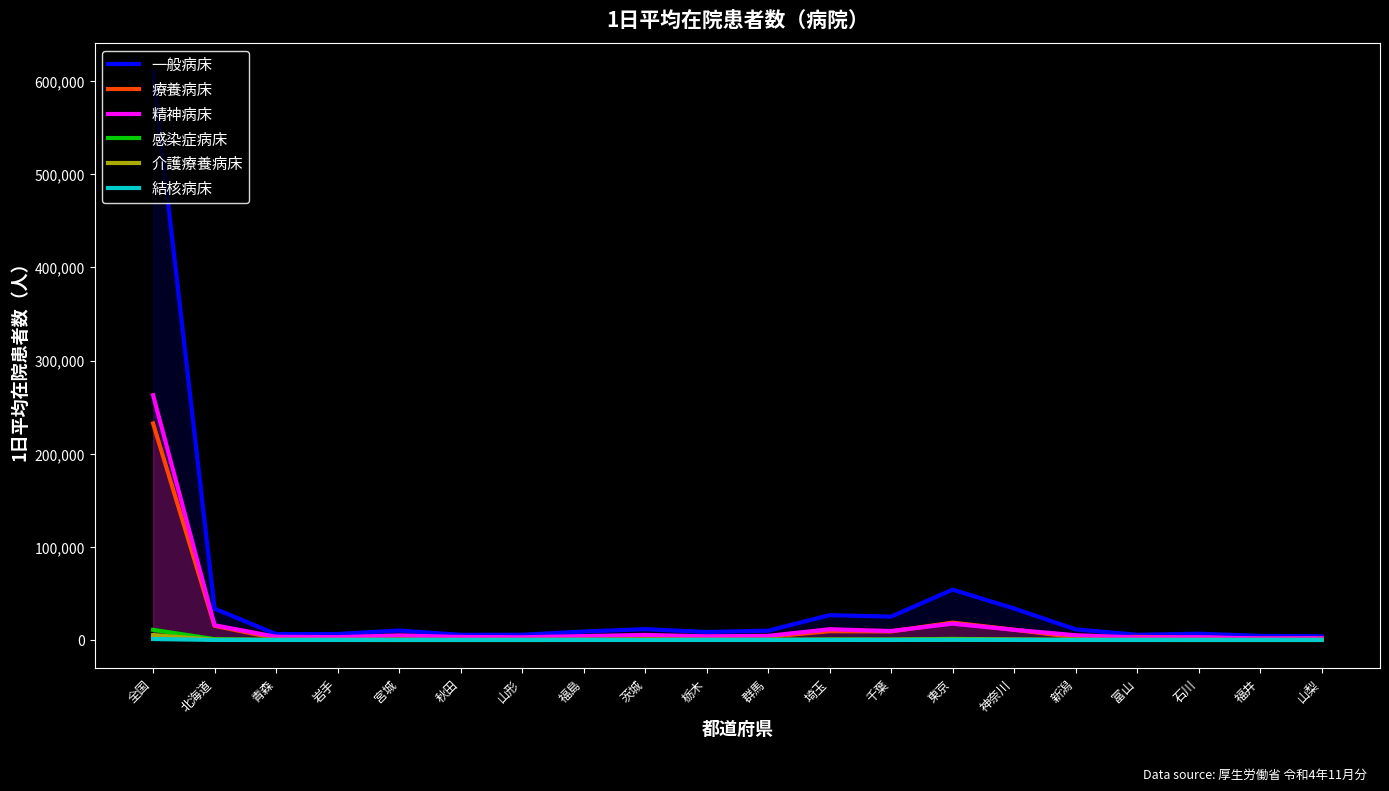

Reading left to right, extract all data points from this chart.

一般病床: 610512	33687	6311	6417	10153	5568	5597	9077	11643	8561	9985	26667	25095	54066	33842	11424	5571	6731	4391	3981
療養病床: 232502	15192	1825	1776	2633	1580	1684	2287	4225	3294	3360	9432	9201	18628	11041	2873	3313	2491	1491	1668
精神病床: 262853	15828	3430	3042	4883	3230	2918	4170	5446	3904	4428	11520	9618	17528	10959	5100	2685	3010	1703	1792
感染症病床: 10926	893	96	87	209	58	148	260	281	132	270	503	489	1199	485	187	94	137	90	138
介護療養病床: 5240	243	148	69	0	0	2	74	63	182	64	279	241	485	368	83	66	9	11	15
結核病床: 1087	30	10	22	10	7	0	10	19	11	17	51	25	150	49	0	5	6	4	3